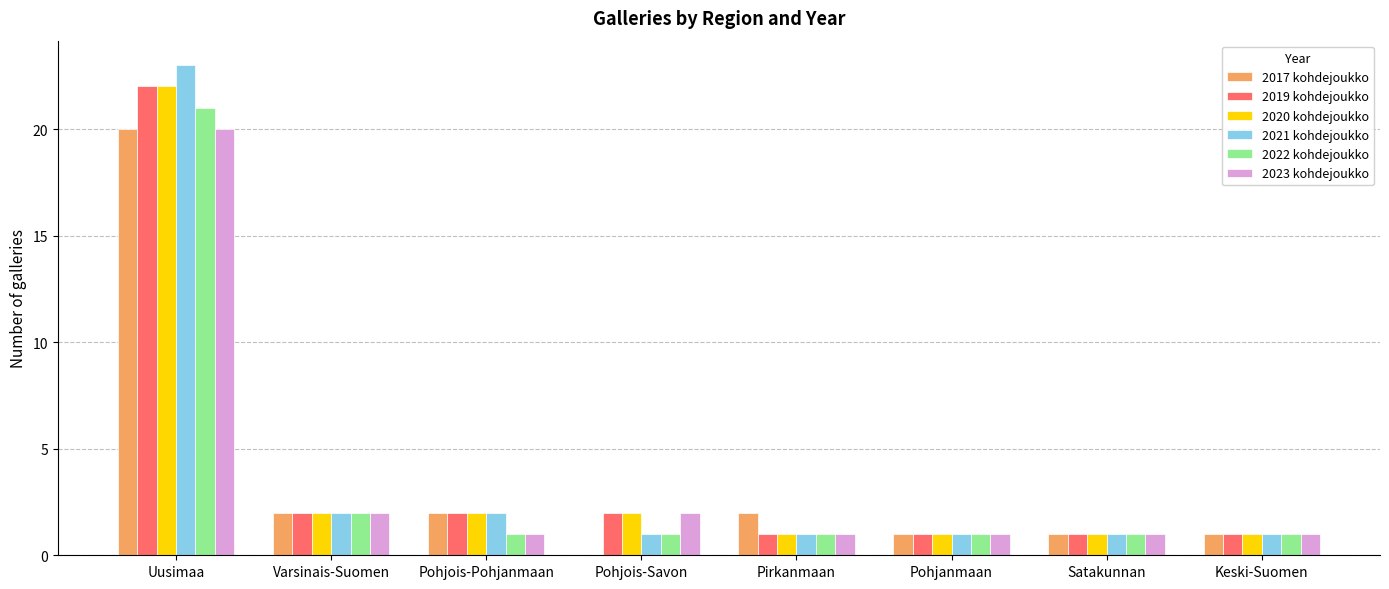

What is the spread (max minus min) of values at Uusimaa?

3